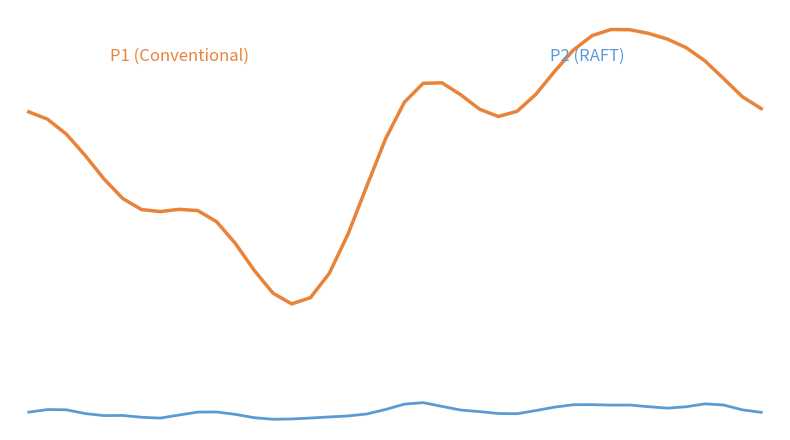

The P1 series shows 49.8 at 14. True or false?

False